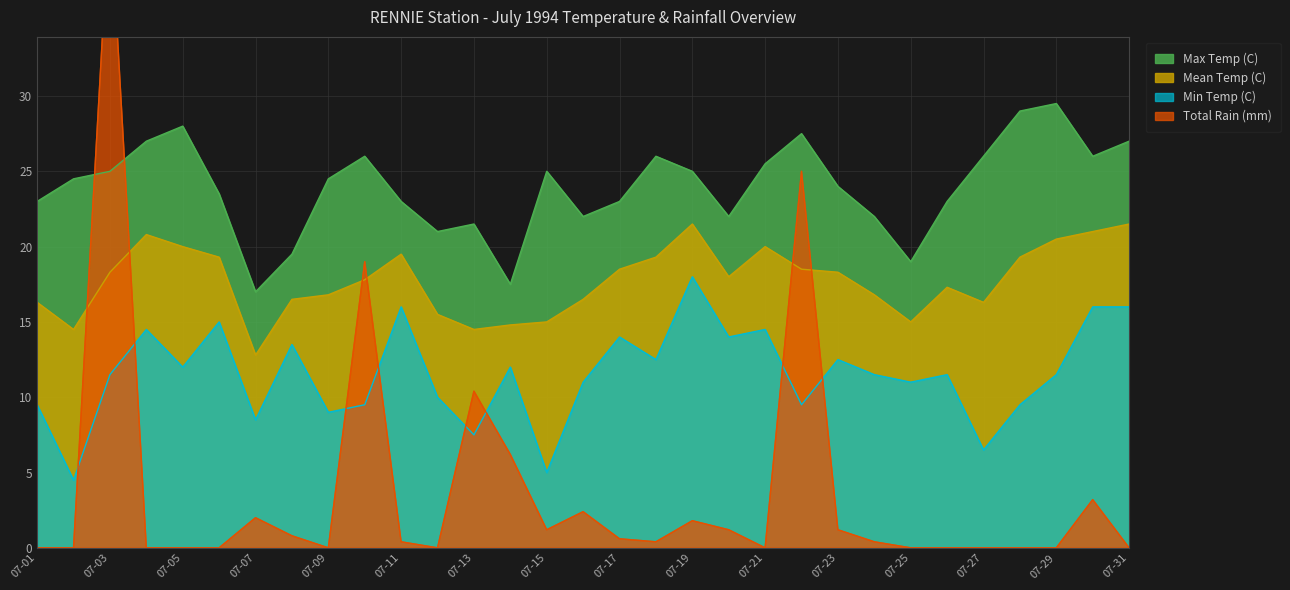

Which series ends up on top after the final intersection of Max Temp (C) and Total Rain (mm)?

Max Temp (C)